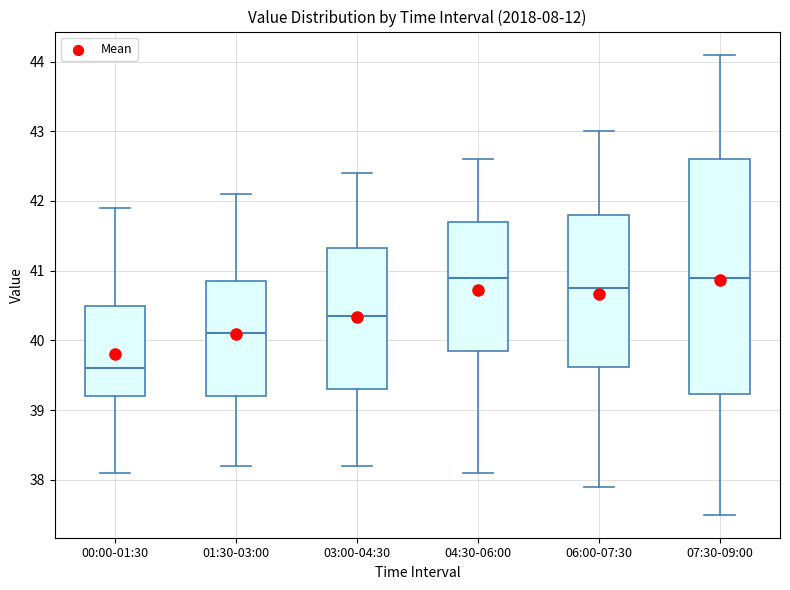

Where does the lower whisker of the box for 03:00-04:30 end on the y-axis? The values are not printed on the chart, so give them approximately, as read against the axis.

38.2